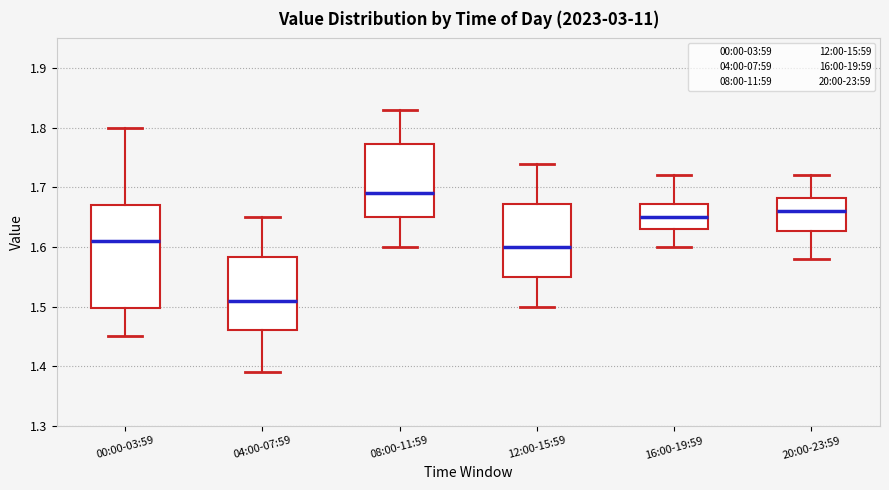

Where is the upper edge of the box for 12:00-15:59 on the y-axis? The values are not printed on the chart, so give them approximately, as read against the axis.

1.67